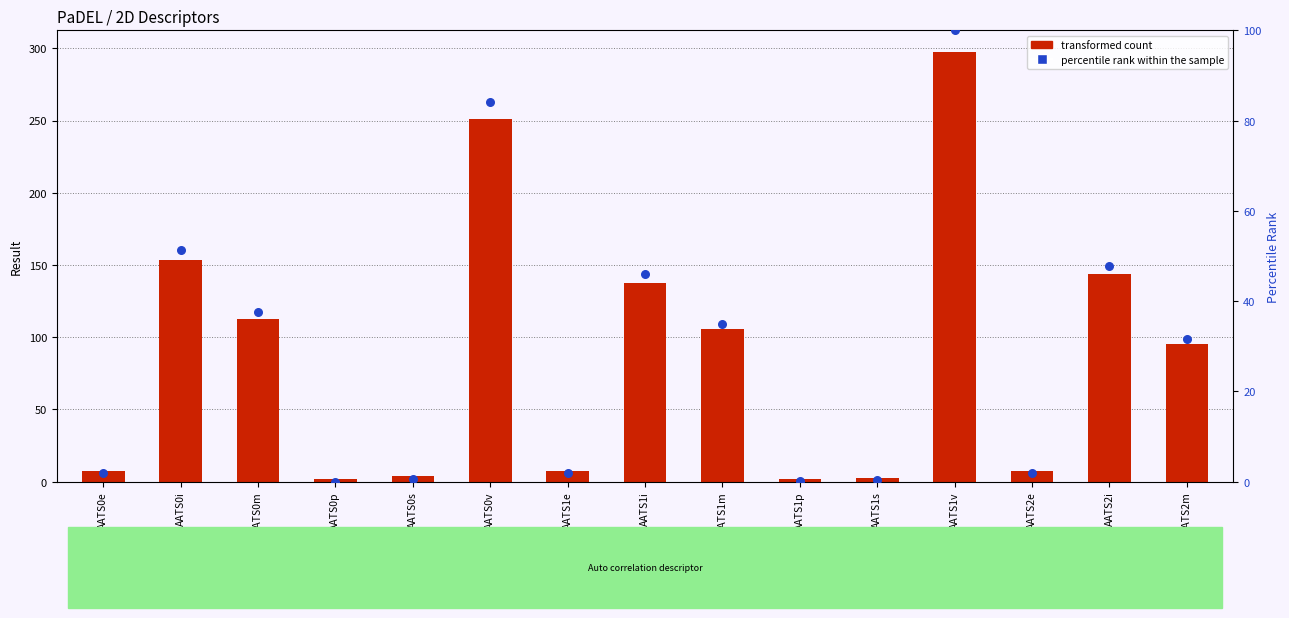

At which category is the sum across all series the highest?

AATS1v